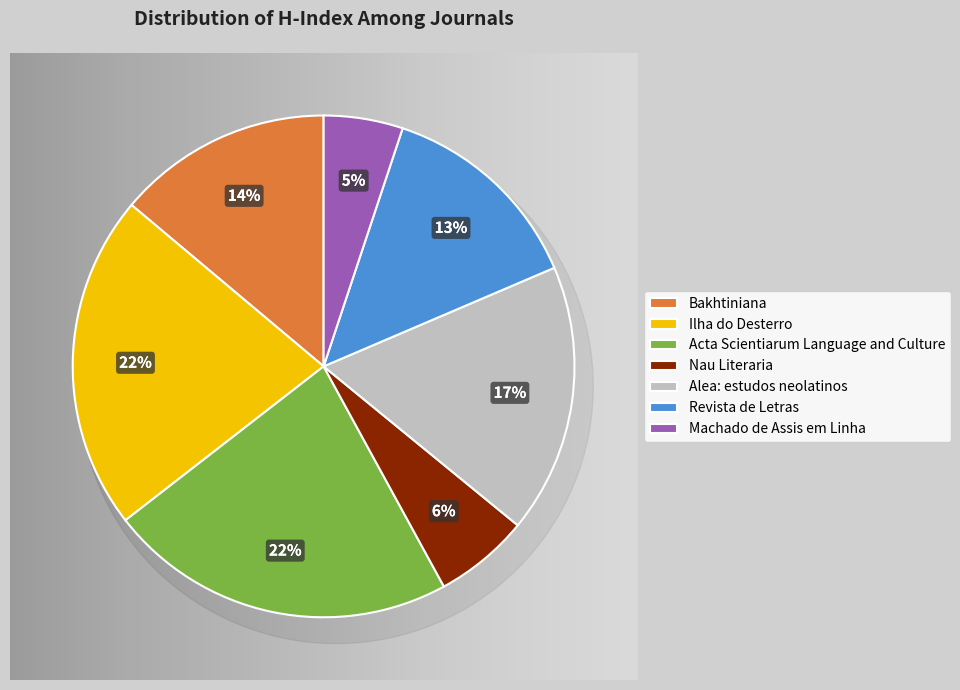

What percentage is the Alea: estudos neolatinos slice, to the nearest percent?

17%